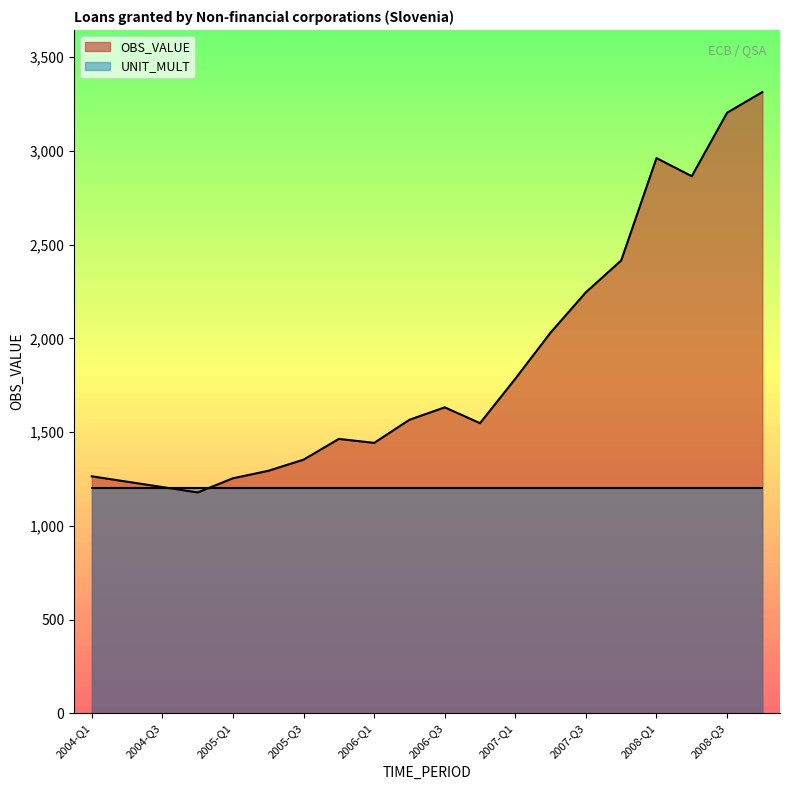

Rank the categories by value from lowest to highest.

2004-Q4, 2004-Q3, 2004-Q2, 2005-Q1, 2004-Q1, 2005-Q2, 2005-Q3, 2006-Q1, 2005-Q4, 2006-Q4, 2006-Q2, 2006-Q3, 2007-Q1, 2007-Q2, 2007-Q3, 2007-Q4, 2008-Q2, 2008-Q1, 2008-Q3, 2008-Q4